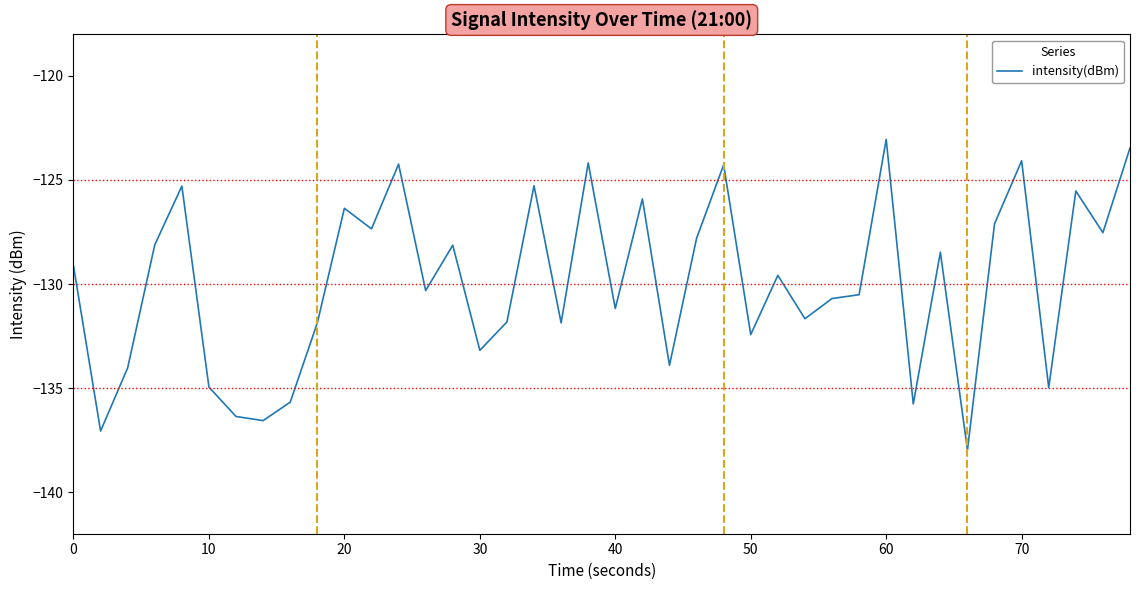

What is the greatest value displayed?

-123.0